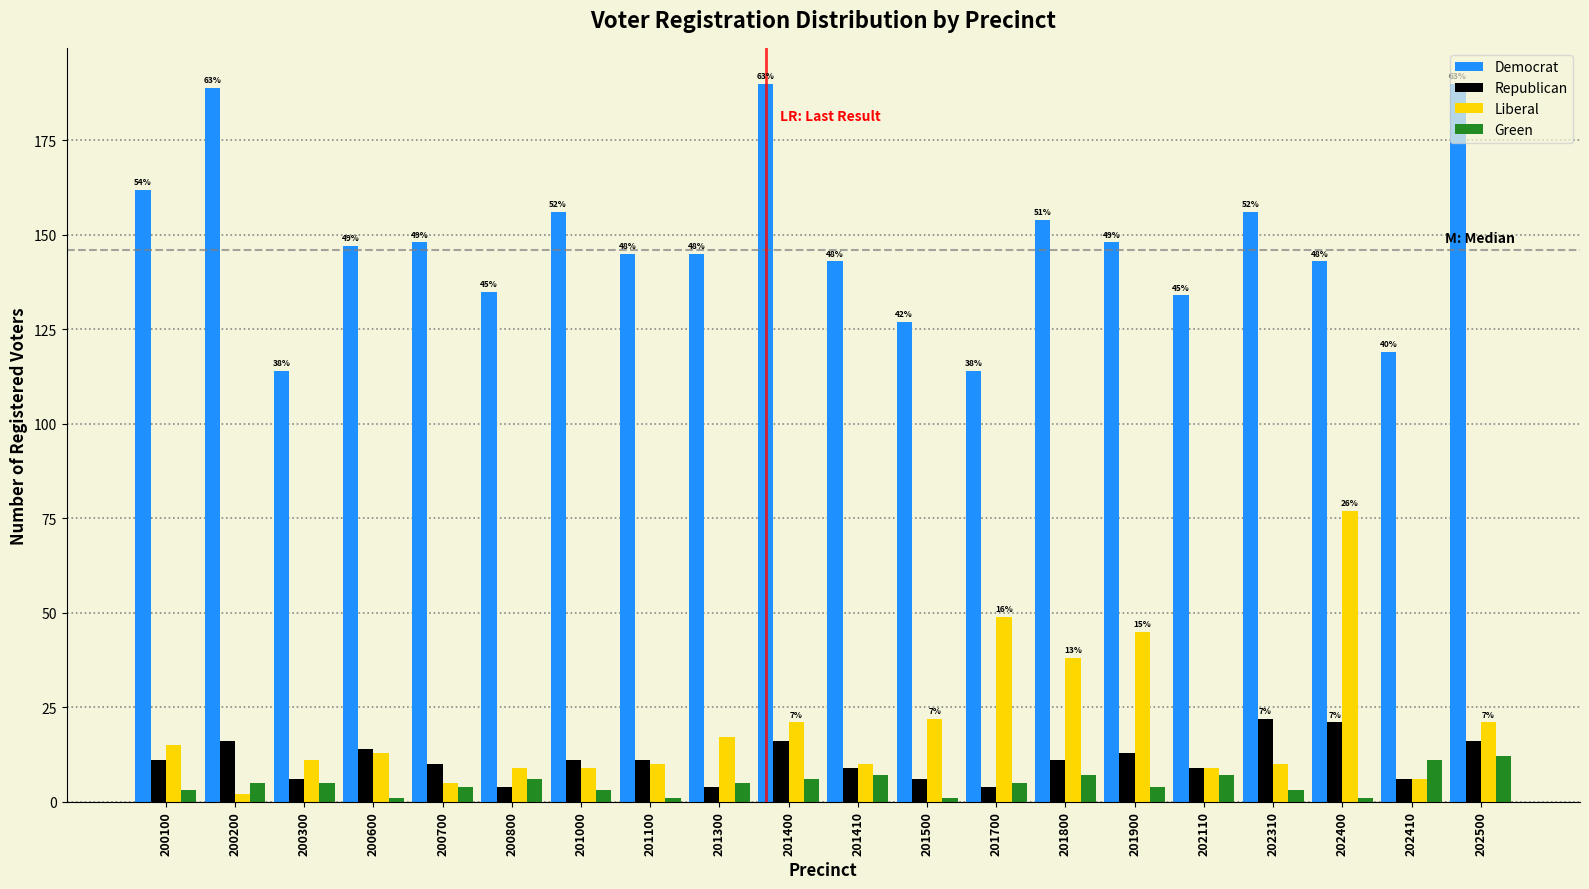

What is the spread (max minus min) of values at 201410?

136